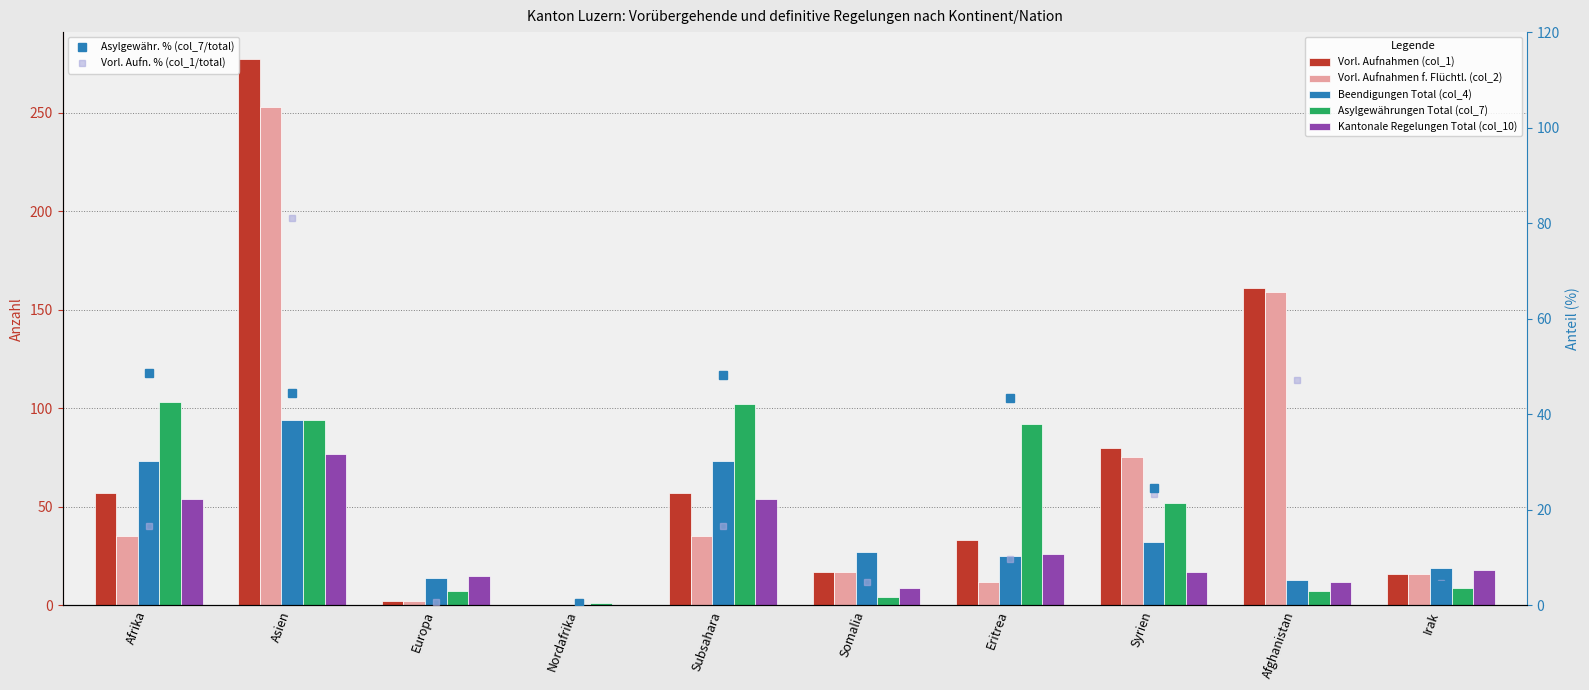

What is the sum of the Vorl. Aufnahmen f. Flüchtl. (col_2) values at Europa and Afrika?

37